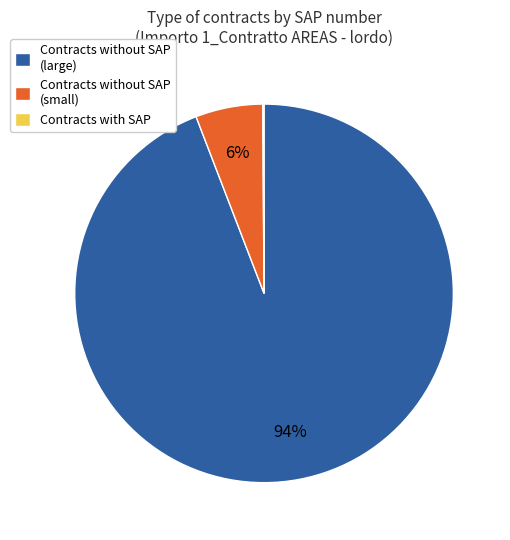

True or false: Contracts without SAP (small) accounts for 11% of the total.

False